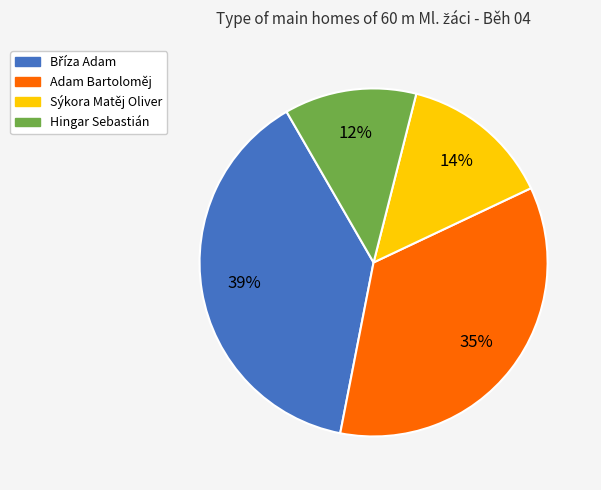

Between Hingar Sebastián and Adam Bartoloměj, which is larger?

Adam Bartoloměj